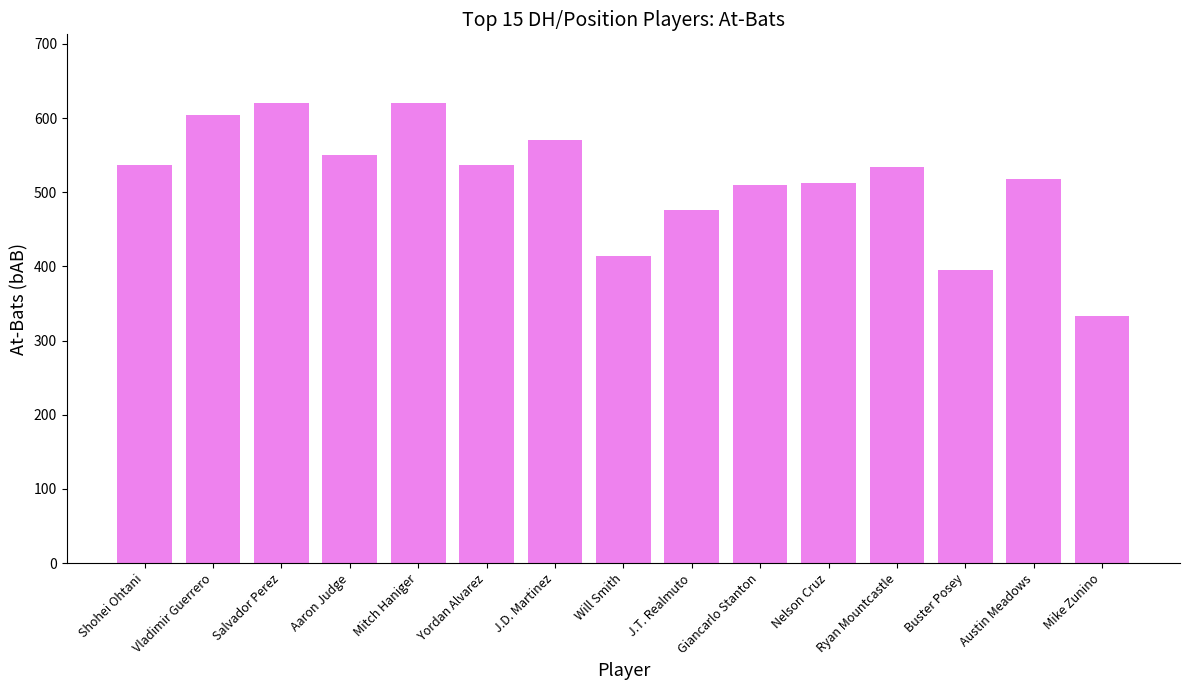

Where is the data nearest to the value 476?

J.T. Realmuto